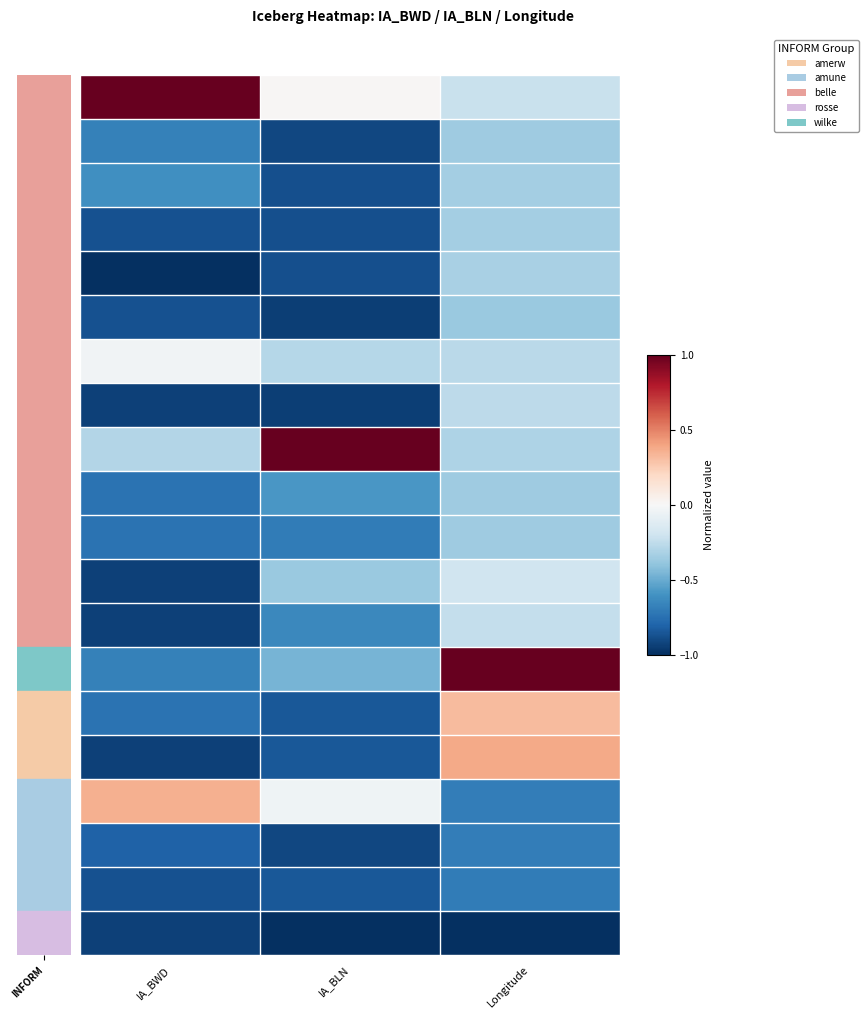

At which category does the chart reach its minimum across all series?

IA_BWD